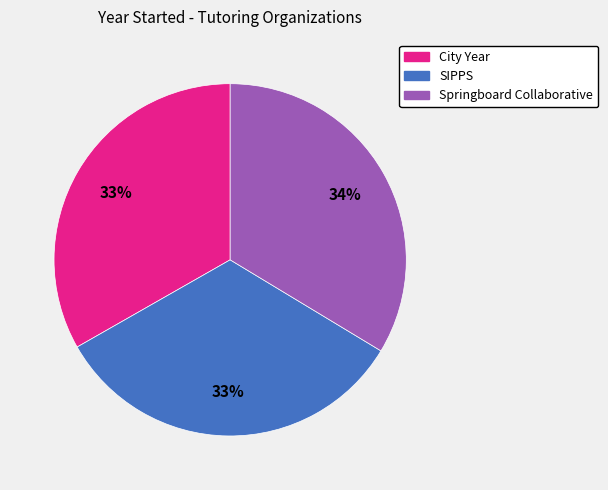

How many slices are in this pie chart?

3